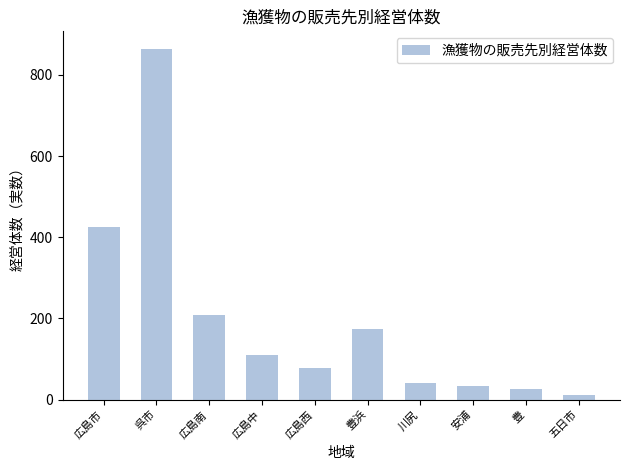

Count the number of data series in this chart.

1